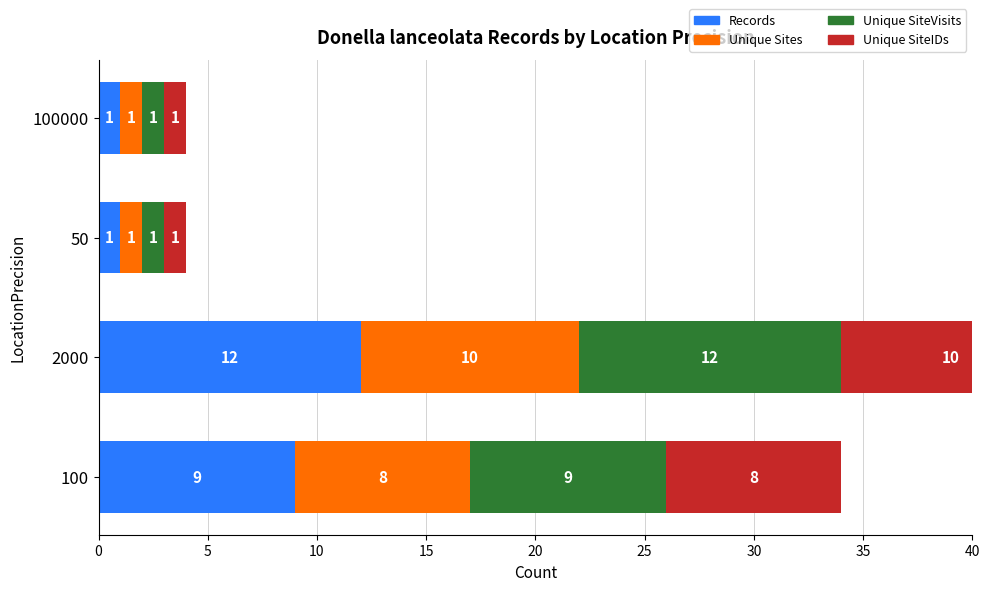

What is the value of the Records bar at the 3rd from the left?

1